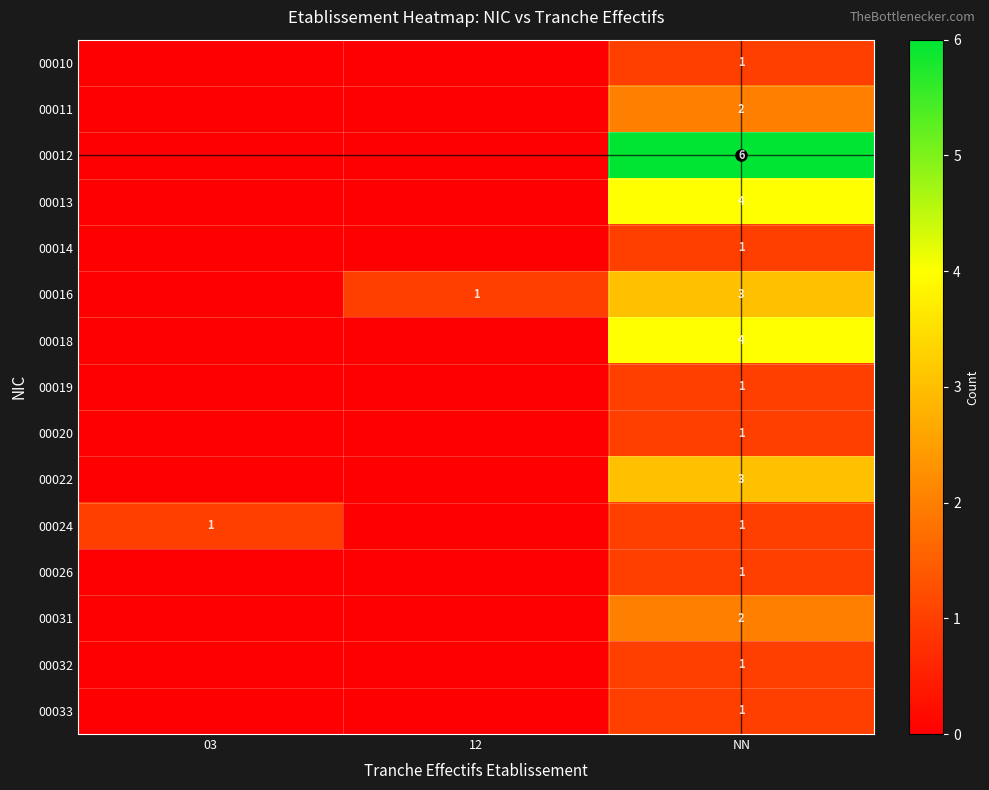

The value of row_4 at NN is 1. True or false?

True